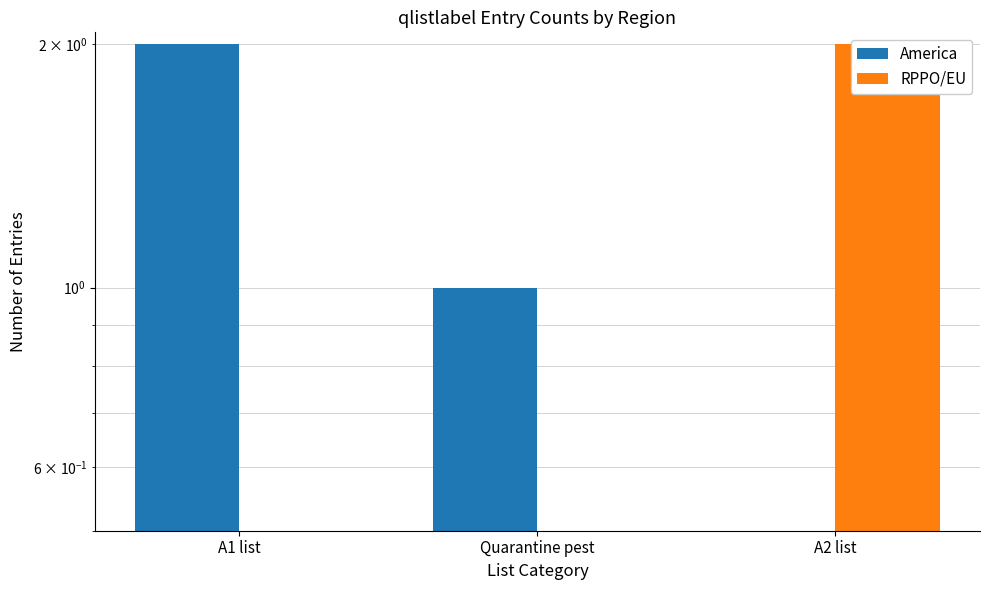

What is the spread (max minus min) of values at Quarantine pest?

1